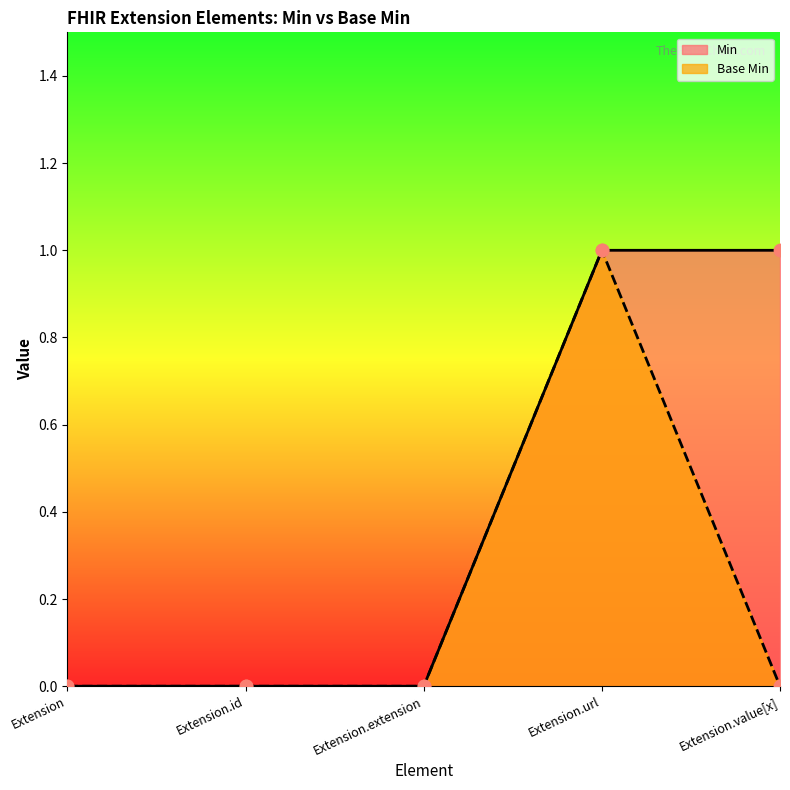

Which series has the largest total across all categories?

Min